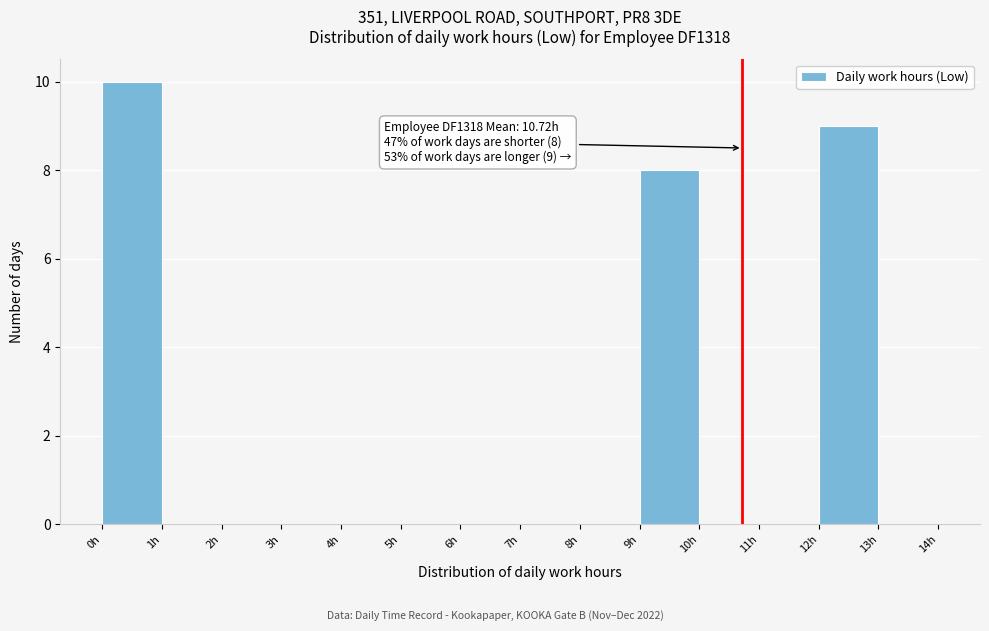

Which range on the x-axis has the tallest bar?

0 to 1